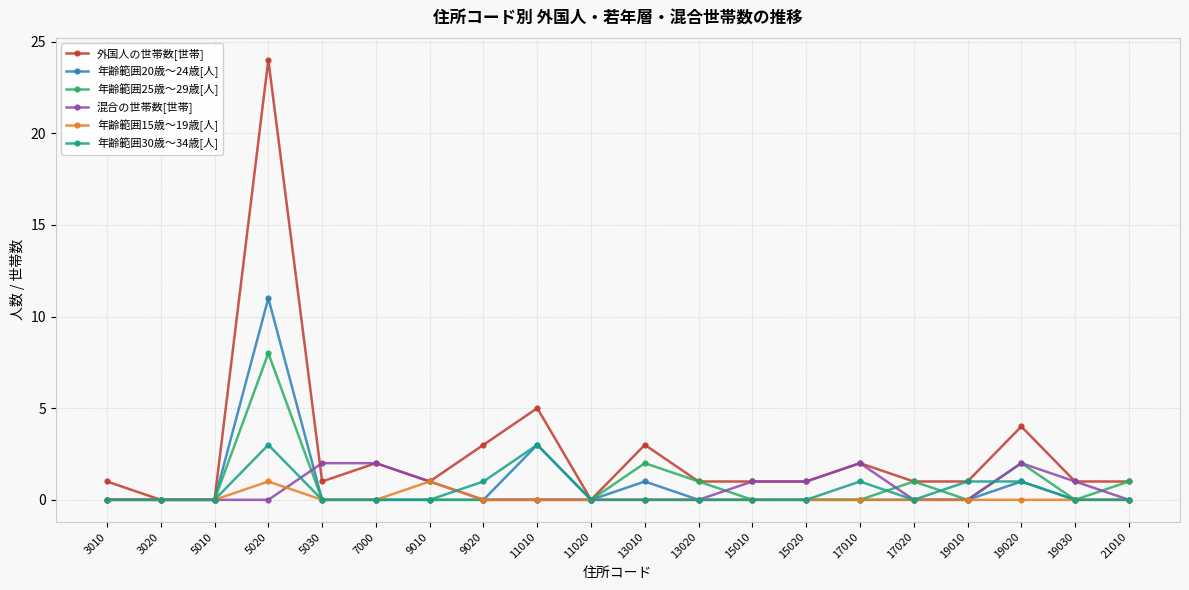

How many lines are shown in the chart?

6